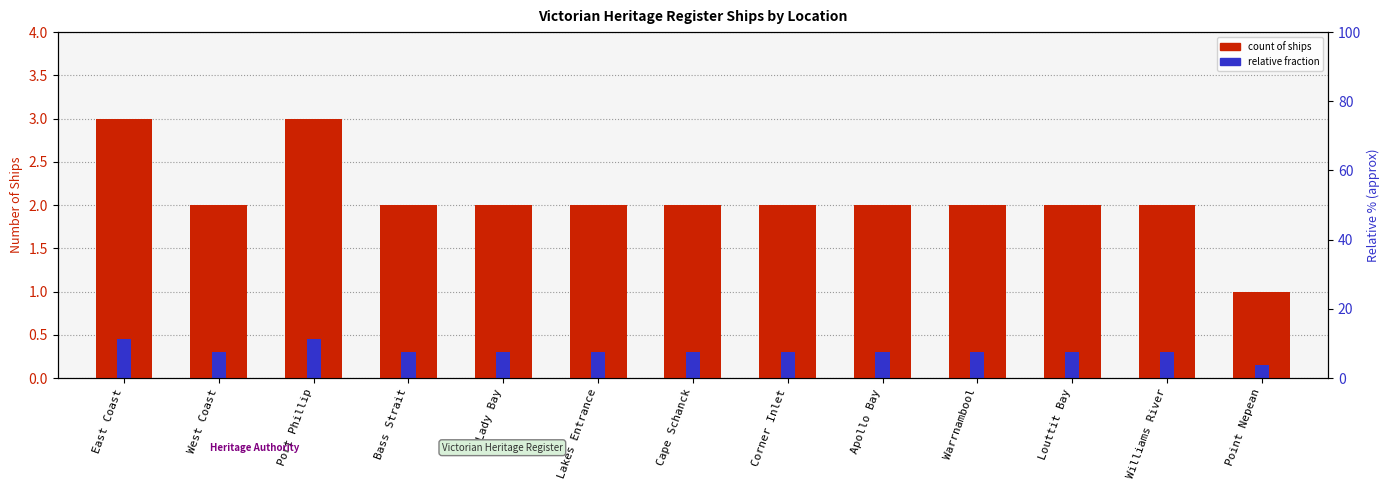

Which category has the highest value in the count of ships series?

East Coast